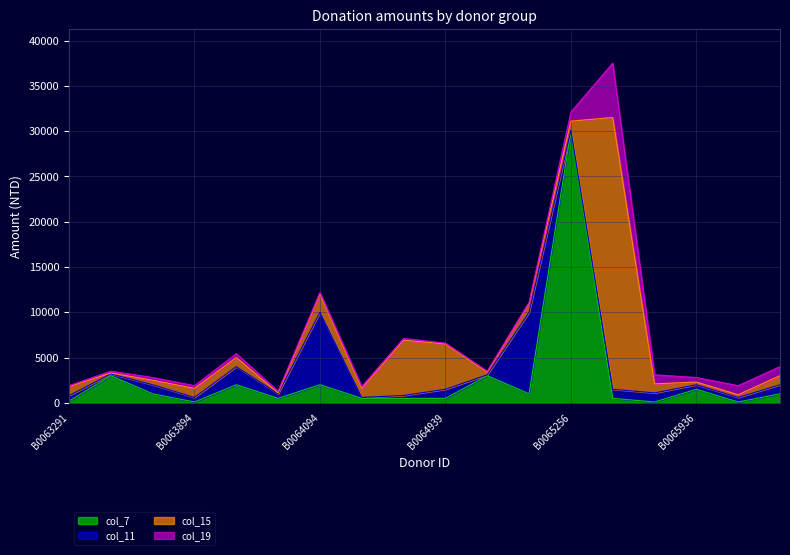

Between B0064037 and B0065293, which series saw the biggest shift?

col_15